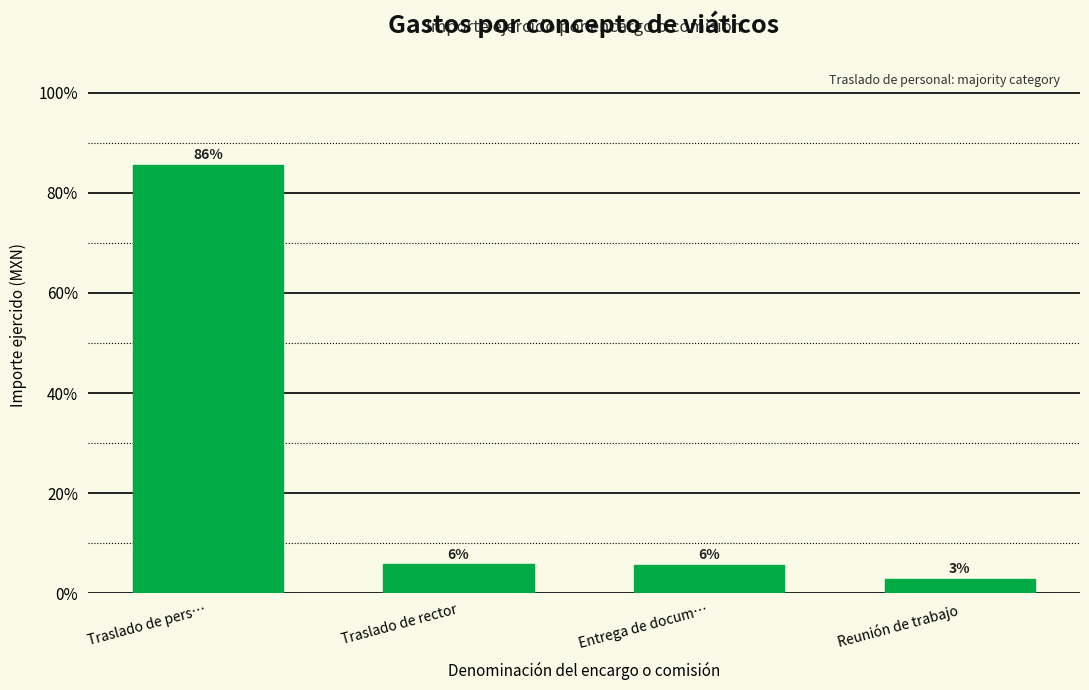

How many bars are there in total?

4